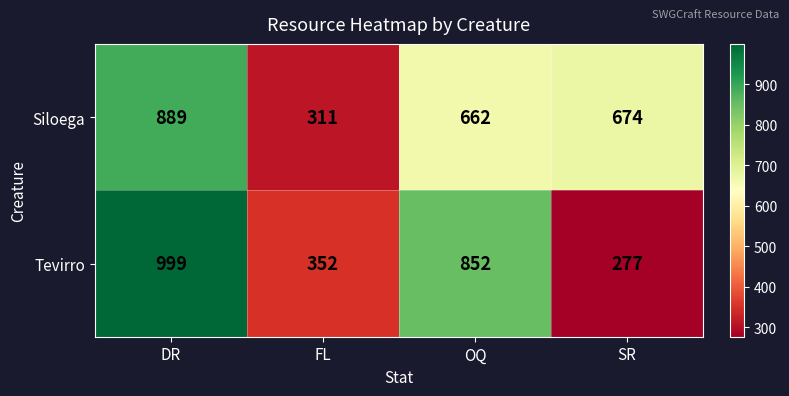

Between FL and SR, which series saw the biggest shift?

Siloega